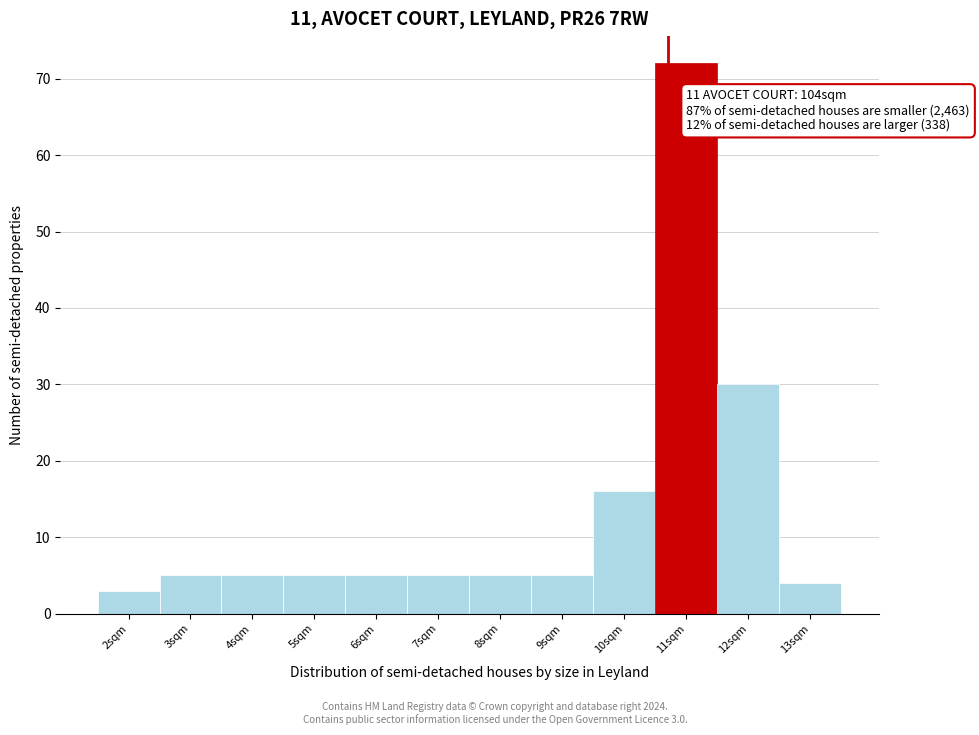

Reading left to right, what are all the values shown in this chart?

3	5	5	5	5	5	5	5	16	72	30	4